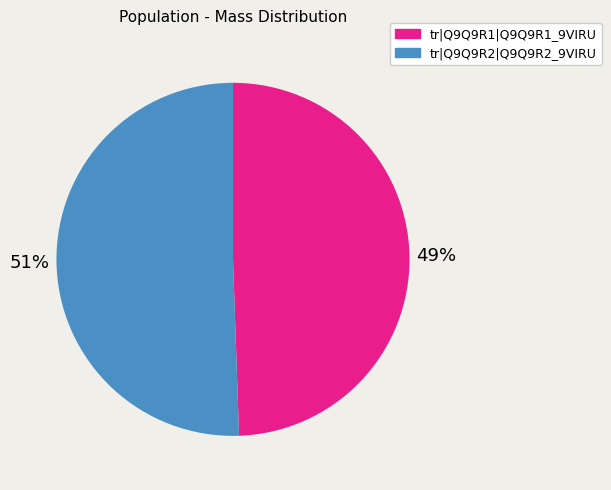

To the nearest percent, what is the average slice percentage?

50%